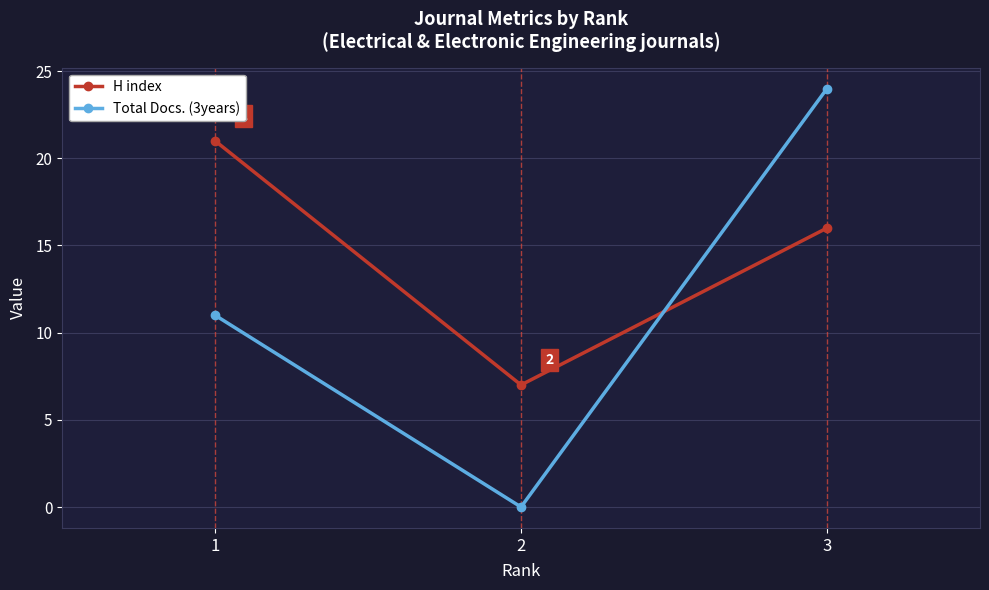

What are all the series names shown in the legend?

H index, Total Docs. (3years)